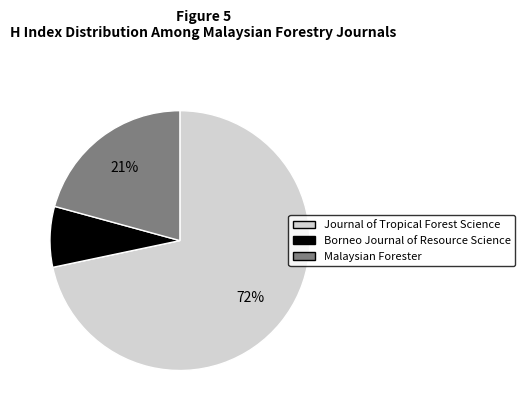

Which has a higher value, Borneo Journal of Resource Science or Journal of Tropical Forest Science?

Journal of Tropical Forest Science